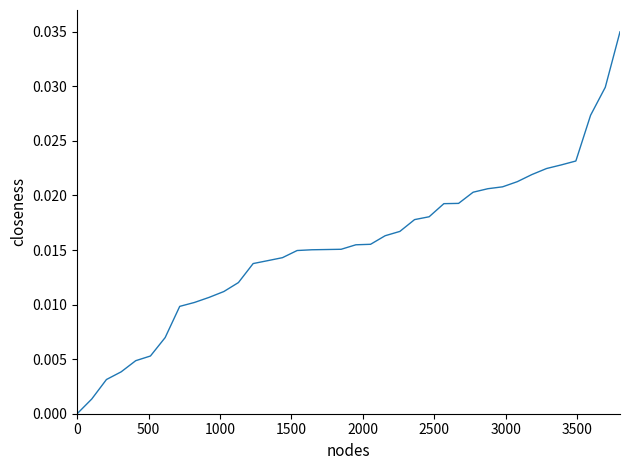

True or false: the data has more than 1 interior local peaks.

False